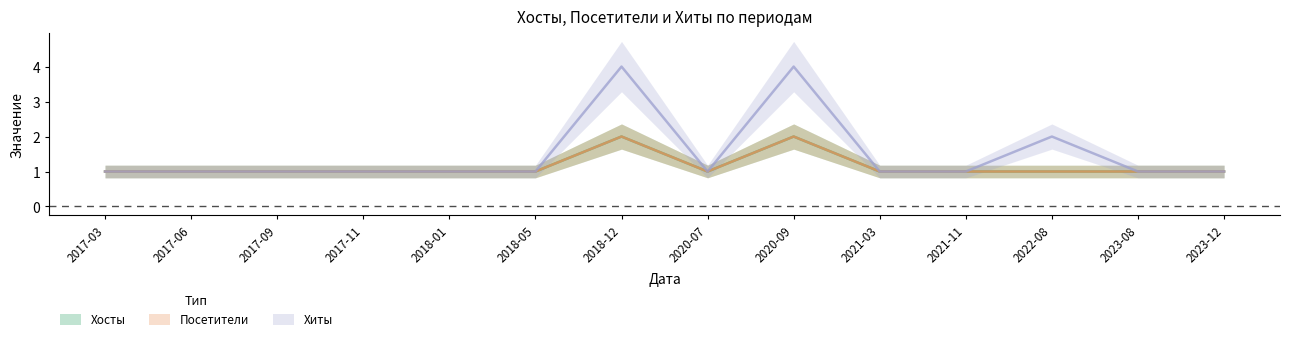

Which series has the largest range (max minus min)?

Хиты